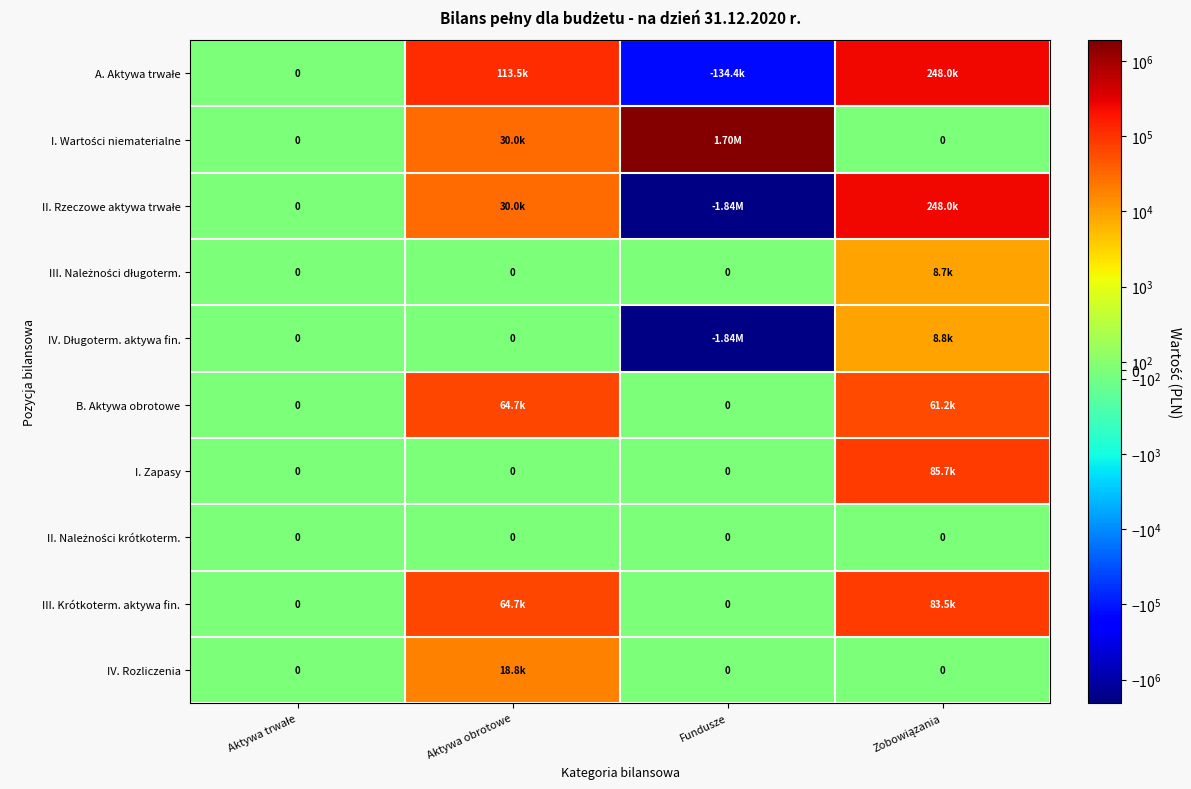

List the labels in order of III. Należności długoterm. value, smallest first.

Aktywa trwałe, Aktywa obrotowe, Fundusze, Zobowiązania